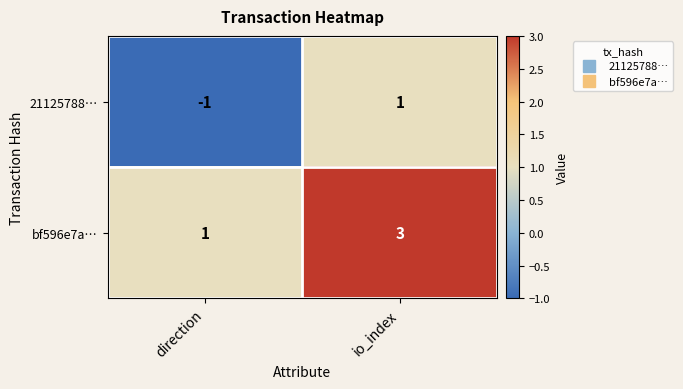

What is the spread (max minus min) of values at direction?

2